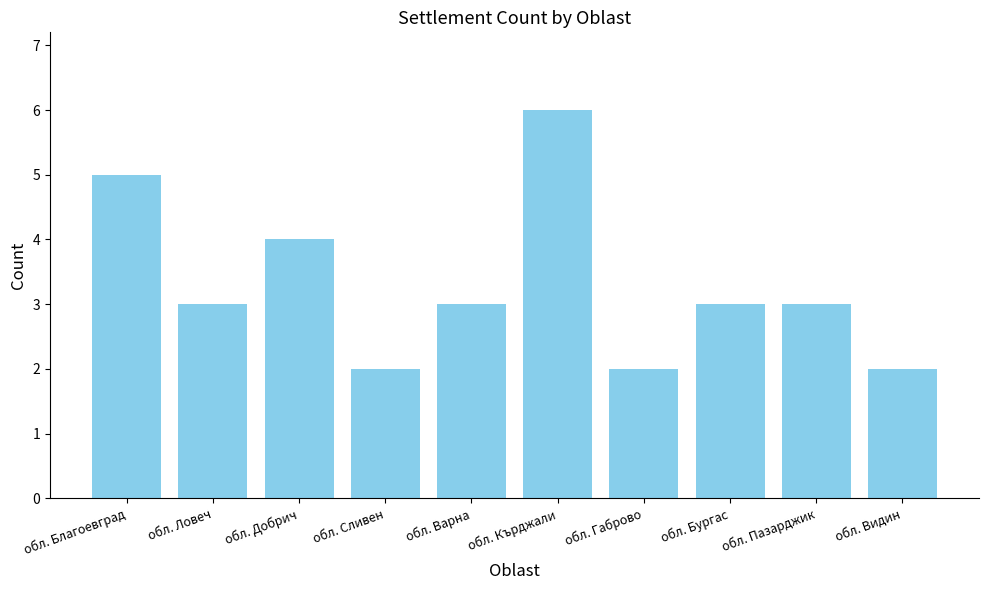

What is the smallest value displayed?

2